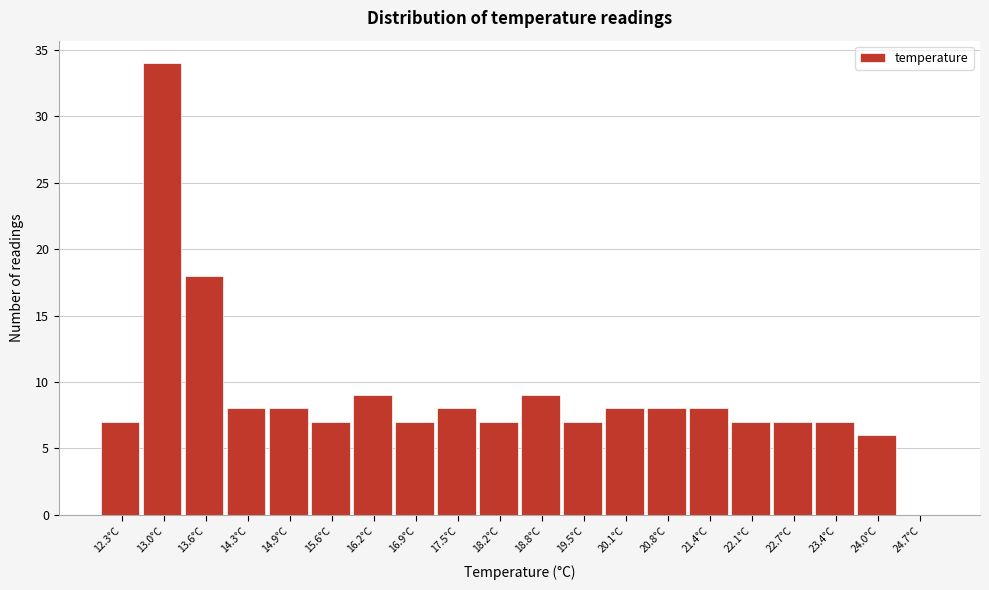

Reading left to right, list every bar in this chart as the range it spans on the x-axis followed by its height. Neither the bar edges nor the heights are printed on the chart, so give them approximately, as read against the axes.

12.00 to 12.65: 7
12.65 to 13.30: 34
13.30 to 13.95: 18
13.95 to 14.60: 8
14.60 to 15.25: 8
15.25 to 15.90: 7
15.90 to 16.55: 9
16.55 to 17.20: 7
17.20 to 17.85: 8
17.85 to 18.50: 7
18.50 to 19.15: 9
19.15 to 19.80: 7
19.80 to 20.45: 8
20.45 to 21.10: 8
21.10 to 21.75: 8
21.75 to 22.40: 7
22.40 to 23.05: 7
23.05 to 23.70: 7
23.70 to 24.35: 6
24.35 to 25.00: 0